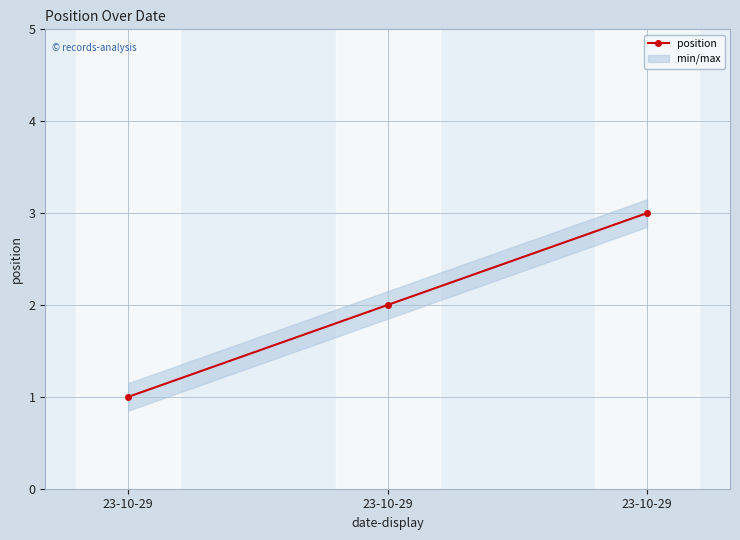

The value at 23-10-29 is 2. True or false?

False